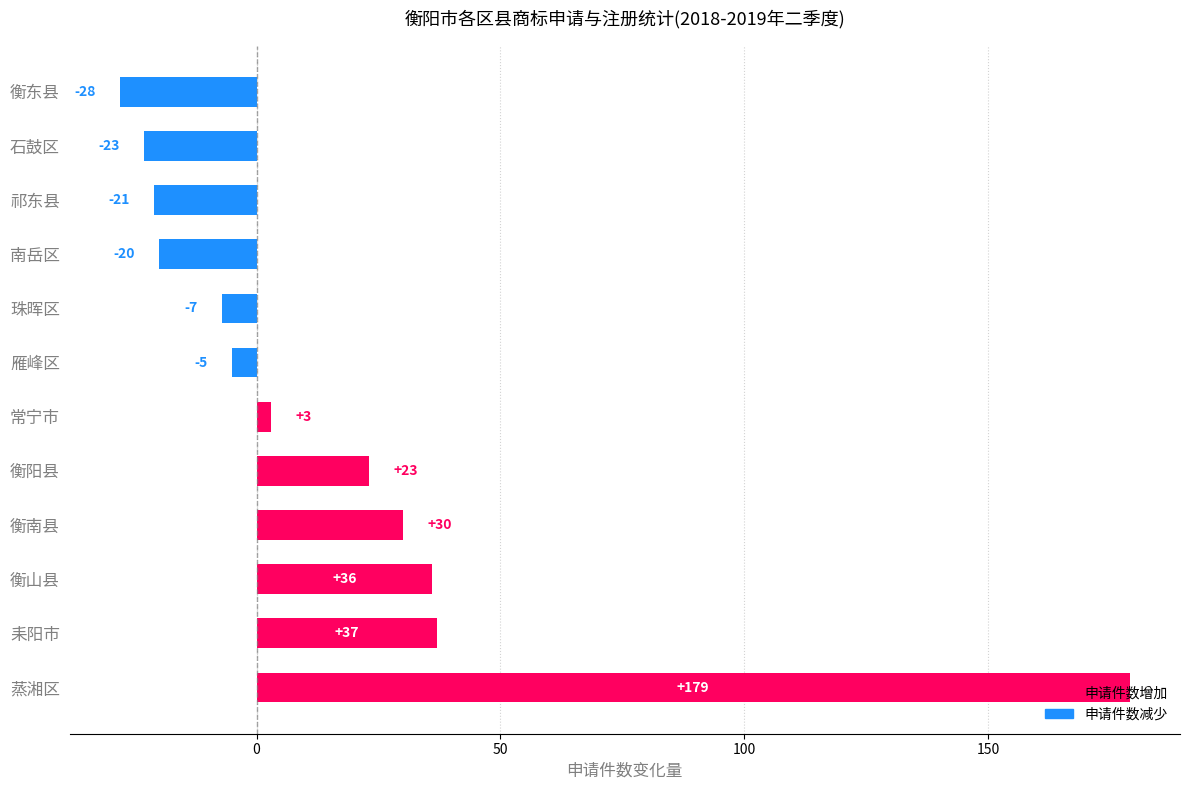

How many positive values are there?

6